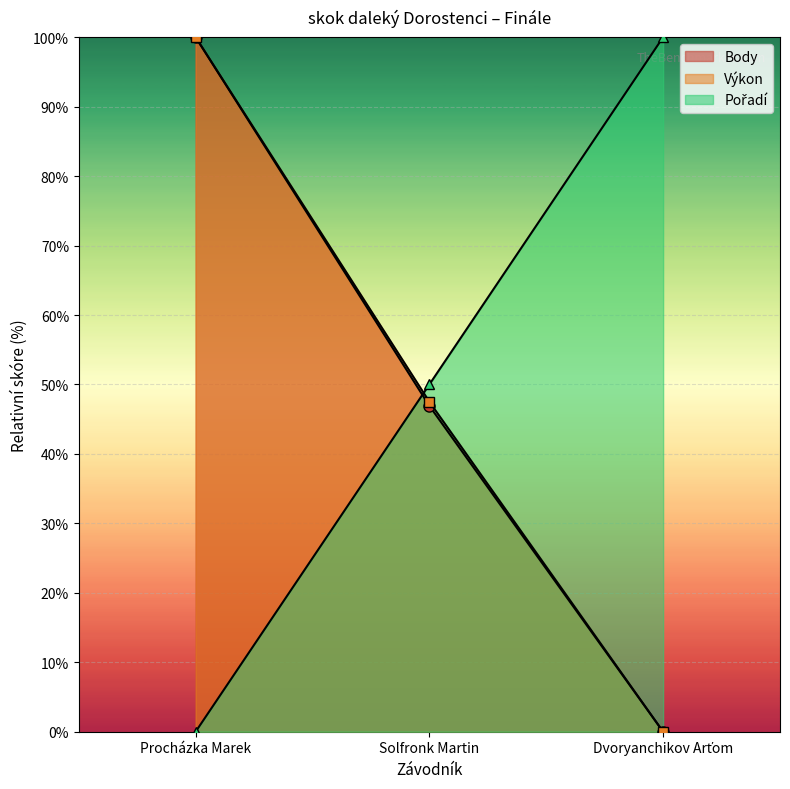

Which series has the widest spread of values?

Pořadí